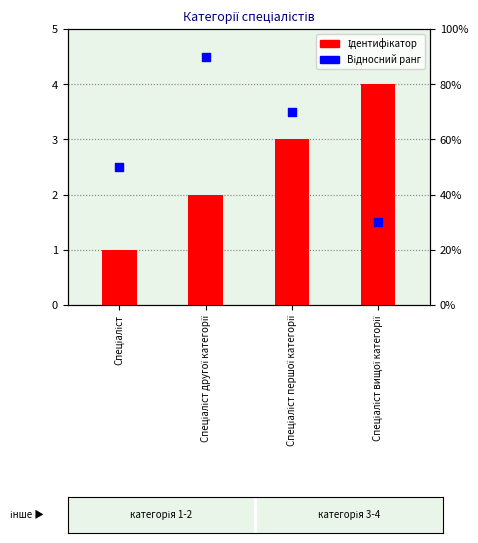

Which series has the largest total across all categories?

Відносний ранг